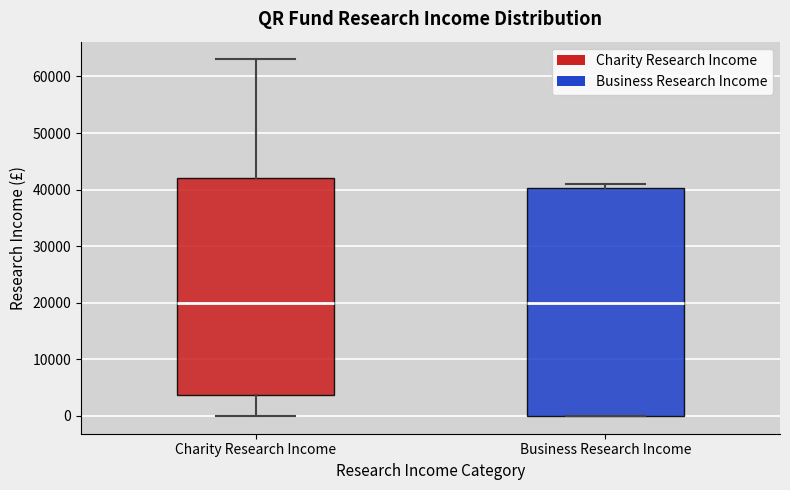

Comparing the boxes themselves (not the whiskers), which one is the tallest?

Business Research Income